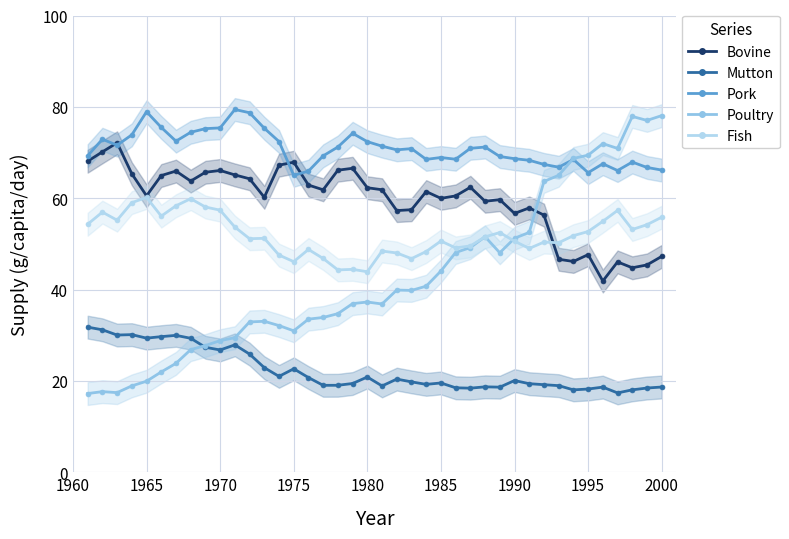

What are all the series names shown in the legend?

Bovine, Mutton, Pork, Poultry, Fish